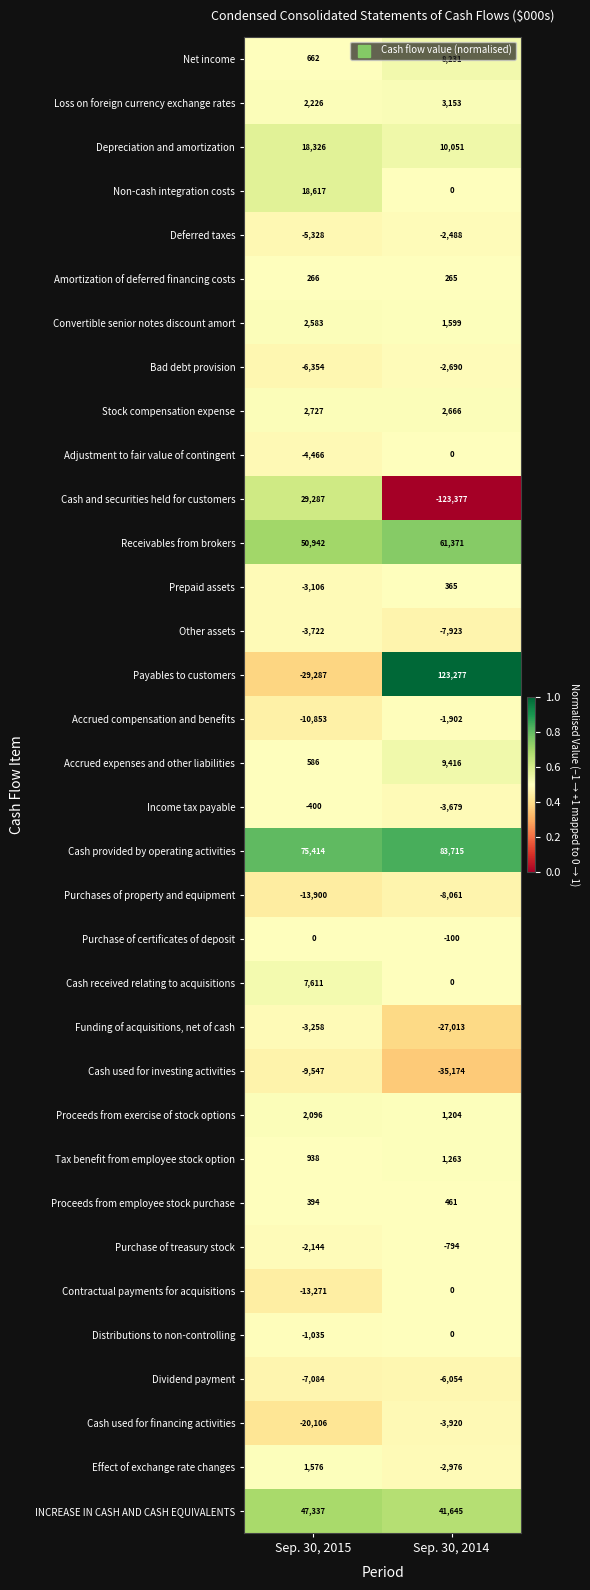

What is the sum of the Dividend payment values at Sep. 30, 2014 and Sep. 30, 2015?

-13138